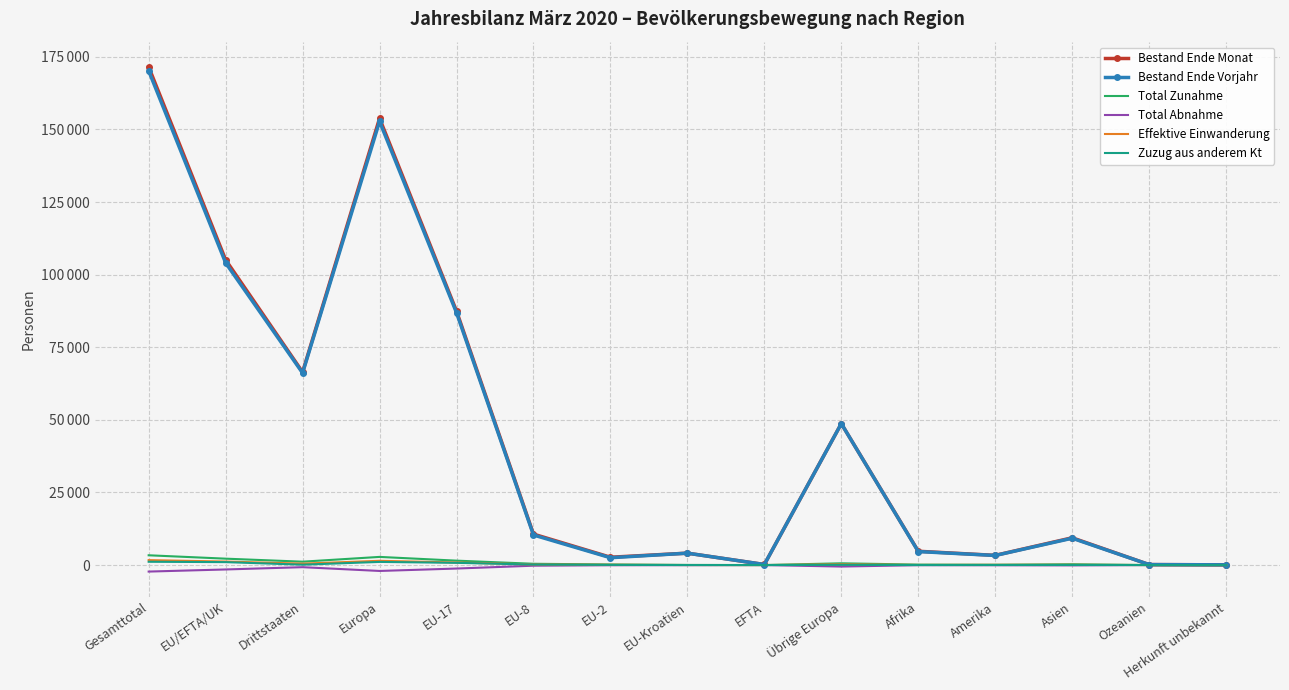

True or false: Zuzug aus anderem Kt has more than 0 interior local peaks.

True